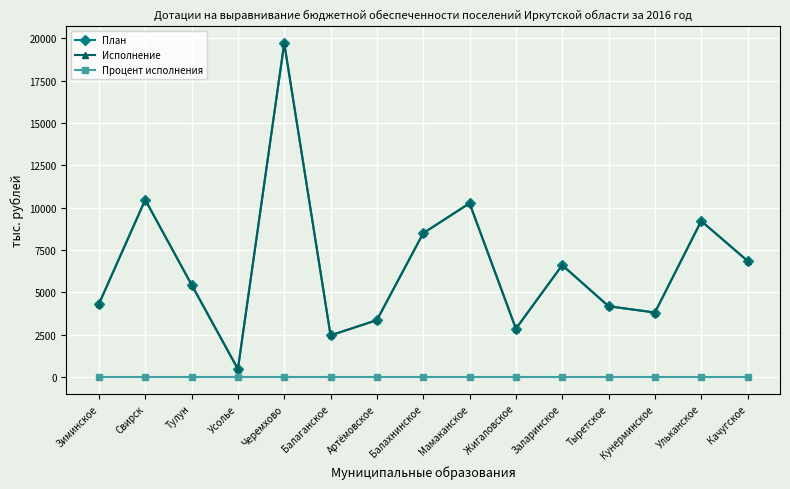

At which category does План reach its first local valley?

Усолье